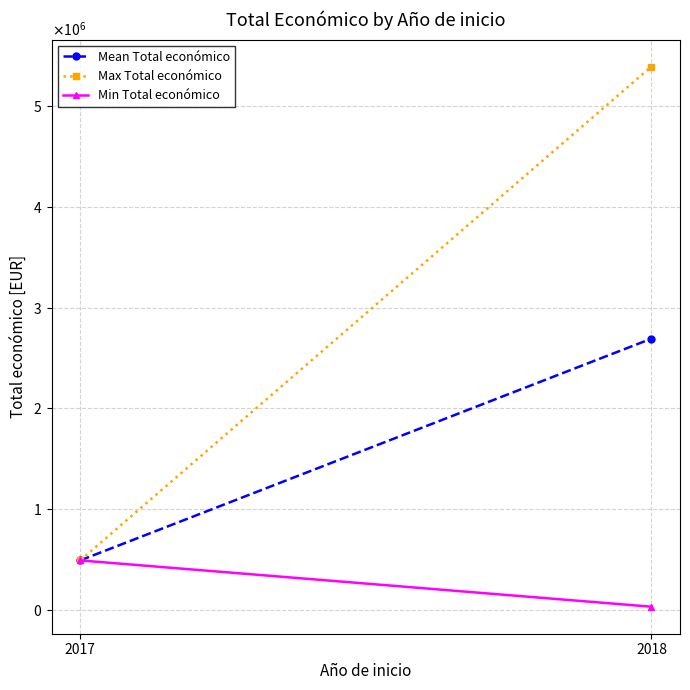

Between 2018 and 2017, which is larger?

2018